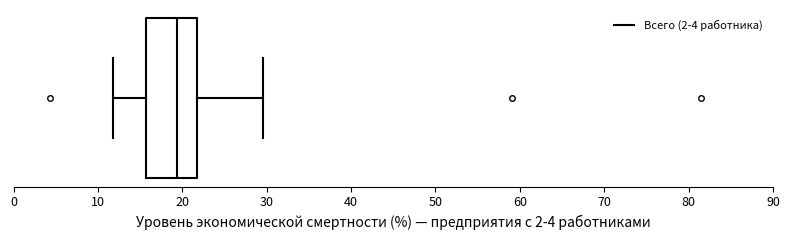

Where is the right edge of the box on the x-axis? The values are not printed on the chart, so give them approximately, as read against the axis.

22